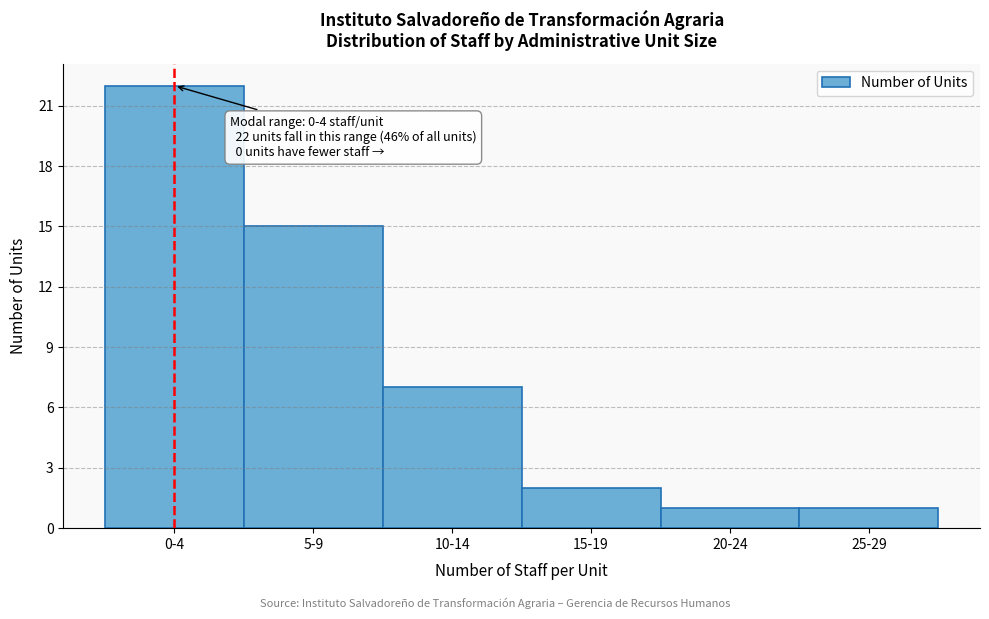

Reading left to right, what are all the values shown in this chart?

22	15	7	2	1	1